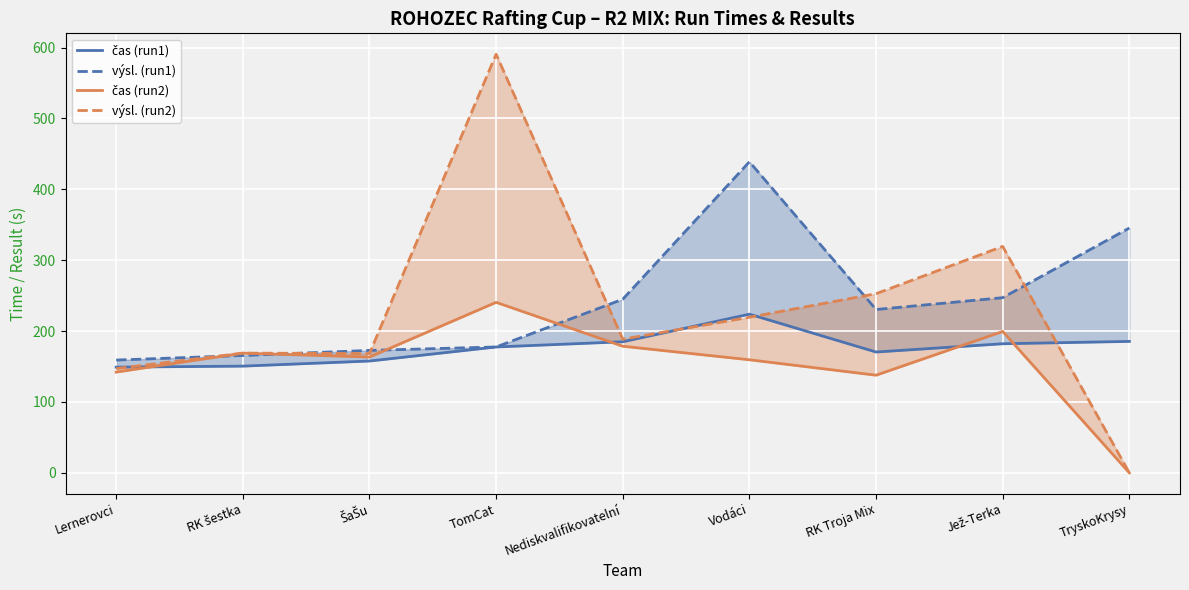

Reading right to left, extract all data points from this chart.

čas (run1): 185.4	182.1	170.5	223.9	184.9	177.6	157.8	150.6	149.1
výsl. (run1): 345.4	247.1	230.5	438.9	244.9	177.6	172.8	165.6	159.1
čas (run2): 0.0	199.5	137.8	159.5	178.6	240.6	163.3	168.9	142.1
výsl. (run2): 0.0	319.5	252.8	219.5	188.6	590.6	168.3	168.9	147.1